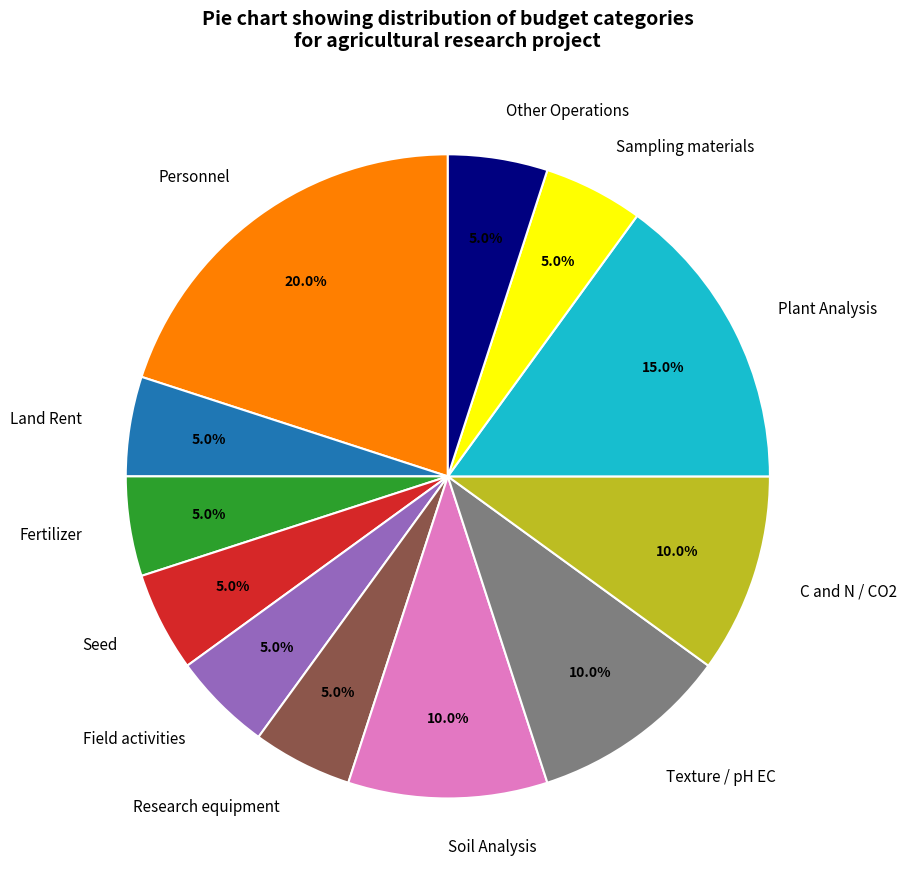

Is Fertilizer the majority of the pie?

No